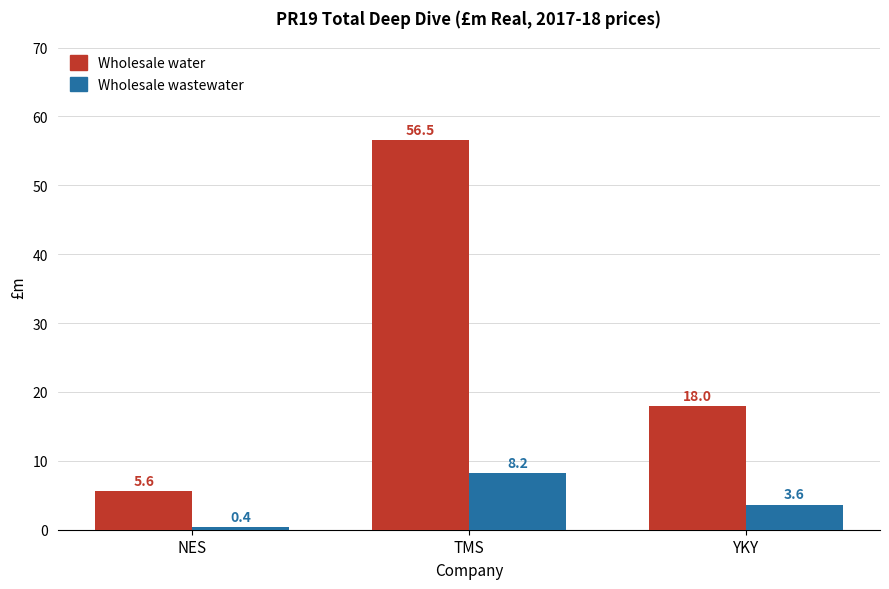

At which category is the sum across all series the highest?

TMS